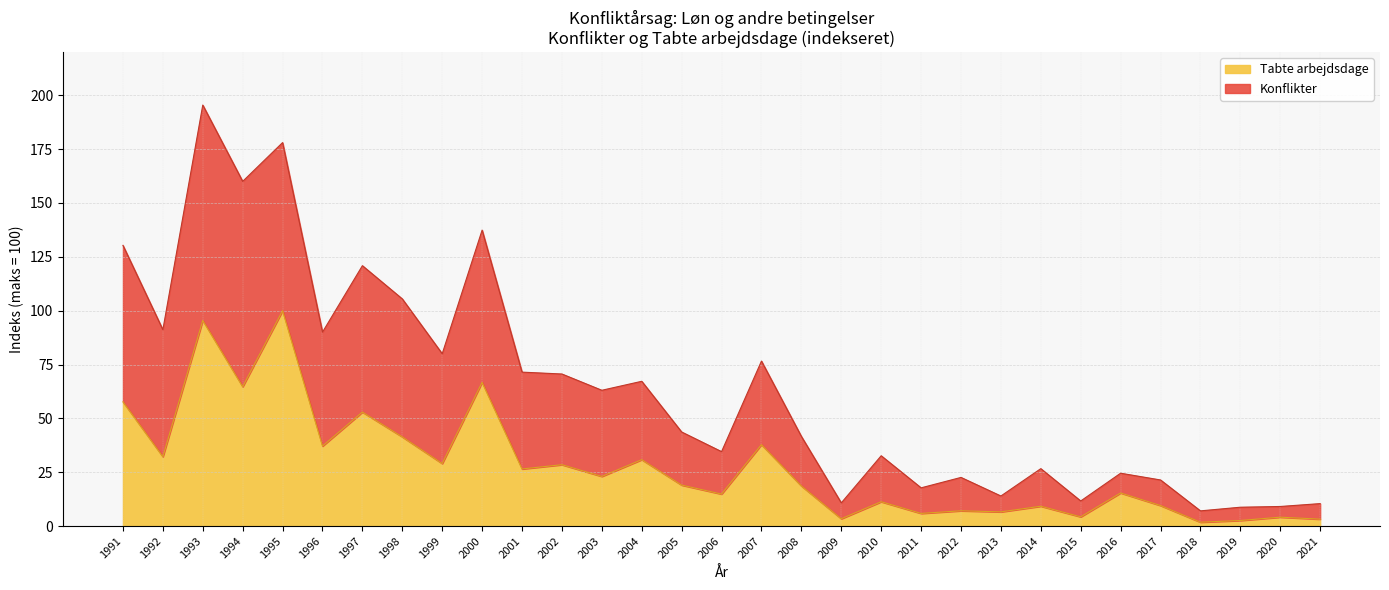

The value of Tabte arbejdsdage at 2003 is 39.5. True or false?

False